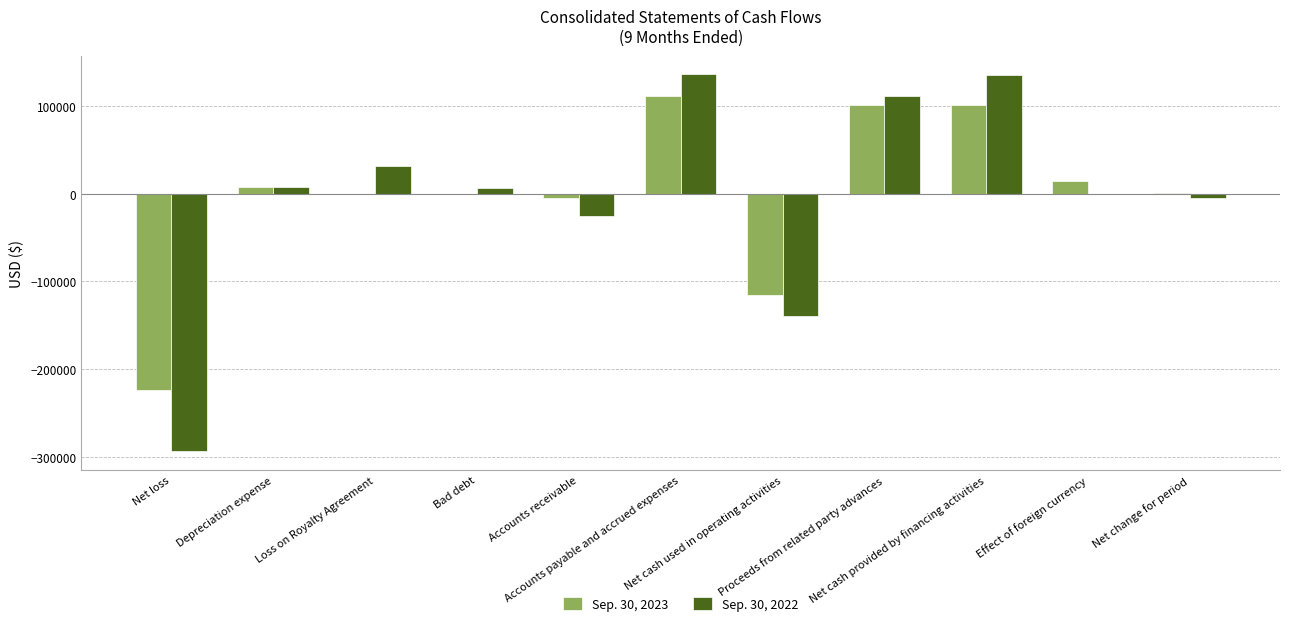

What is the difference between the maximum and minimum values in the Sep. 30, 2023 series?

334967